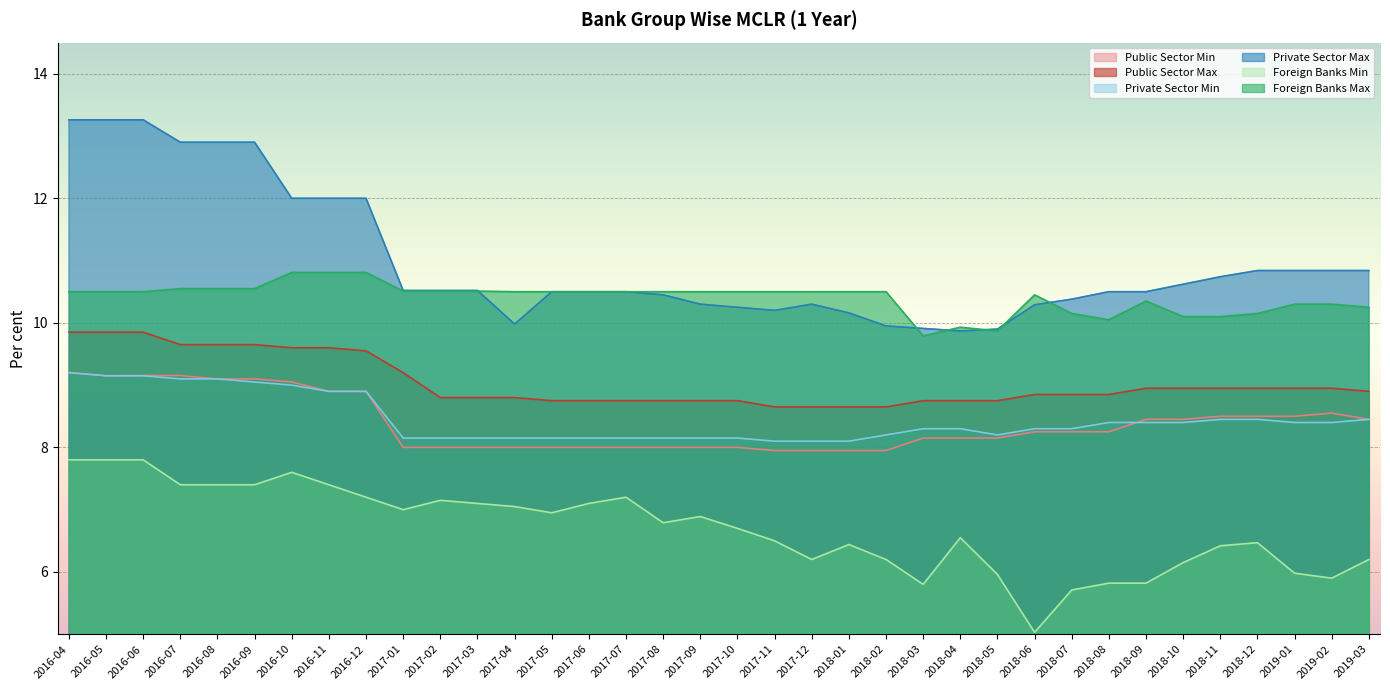

Reading right to left, list all the values displayed in this chart.

Public Sector Min: 2019-03=8.4	2019-02=8.6	2019-01=8.5	2018-12=8.5	2018-11=8.5	2018-10=8.4	2018-09=8.4	2018-08=8.2	2018-07=8.2	2018-06=8.2	2018-05=8.2	2018-04=8.2	2018-03=8.2	2018-02=8.0	2018-01=8.0	2017-12=8.0	2017-11=8.0	2017-10=8.0	2017-09=8.0	2017-08=8.0	2017-07=8.0	2017-06=8.0	2017-05=8.0	2017-04=8.0	2017-03=8.0	2017-02=8.0	2017-01=8.0	2016-12=8.9	2016-11=8.9	2016-10=9.1	2016-09=9.1	2016-08=9.1	2016-07=9.2	2016-06=9.2	2016-05=9.2	2016-04=9.2
Public Sector Max: 2019-03=8.9	2019-02=8.9	2019-01=8.9	2018-12=8.9	2018-11=8.9	2018-10=8.9	2018-09=8.9	2018-08=8.8	2018-07=8.8	2018-06=8.8	2018-05=8.8	2018-04=8.8	2018-03=8.8	2018-02=8.7	2018-01=8.7	2017-12=8.7	2017-11=8.7	2017-10=8.8	2017-09=8.8	2017-08=8.8	2017-07=8.8	2017-06=8.8	2017-05=8.8	2017-04=8.8	2017-03=8.8	2017-02=8.8	2017-01=9.2	2016-12=9.6	2016-11=9.6	2016-10=9.6	2016-09=9.7	2016-08=9.7	2016-07=9.7	2016-06=9.8	2016-05=9.8	2016-04=9.8
Private Sector Min: 2019-03=8.4	2019-02=8.4	2019-01=8.4	2018-12=8.4	2018-11=8.4	2018-10=8.4	2018-09=8.4	2018-08=8.4	2018-07=8.3	2018-06=8.3	2018-05=8.2	2018-04=8.3	2018-03=8.3	2018-02=8.2	2018-01=8.1	2017-12=8.1	2017-11=8.1	2017-10=8.2	2017-09=8.2	2017-08=8.2	2017-07=8.2	2017-06=8.2	2017-05=8.2	2017-04=8.2	2017-03=8.2	2017-02=8.2	2017-01=8.2	2016-12=8.9	2016-11=8.9	2016-10=9.0	2016-09=9.1	2016-08=9.1	2016-07=9.1	2016-06=9.2	2016-05=9.2	2016-04=9.2
Private Sector Max: 2019-03=10.8	2019-02=10.8	2019-01=10.8	2018-12=10.8	2018-11=10.7	2018-10=10.6	2018-09=10.5	2018-08=10.5	2018-07=10.4	2018-06=10.3	2018-05=9.9	2018-04=9.9	2018-03=9.9	2018-02=9.9	2018-01=10.2	2017-12=10.3	2017-11=10.2	2017-10=10.2	2017-09=10.3	2017-08=10.4	2017-07=10.5	2017-06=10.5	2017-05=10.5	2017-04=10.0	2017-03=10.5	2017-02=10.5	2017-01=10.5	2016-12=12.0	2016-11=12.0	2016-10=12.0	2016-09=12.9	2016-08=12.9	2016-07=12.9	2016-06=13.3	2016-05=13.3	2016-04=13.3
Foreign Banks Min: 2019-03=6.2	2019-02=5.9	2019-01=6.0	2018-12=6.5	2018-11=6.4	2018-10=6.2	2018-09=5.8	2018-08=5.8	2018-07=5.7	2018-06=5.0	2018-05=6.0	2018-04=6.5	2018-03=5.8	2018-02=6.2	2018-01=6.4	2017-12=6.2	2017-11=6.5	2017-10=6.7	2017-09=6.9	2017-08=6.8	2017-07=7.2	2017-06=7.1	2017-05=7.0	2017-04=7.0	2017-03=7.1	2017-02=7.2	2017-01=7.0	2016-12=7.2	2016-11=7.4	2016-10=7.6	2016-09=7.4	2016-08=7.4	2016-07=7.4	2016-06=7.8	2016-05=7.8	2016-04=7.8
Foreign Banks Max: 2019-03=10.2	2019-02=10.3	2019-01=10.3	2018-12=10.2	2018-11=10.1	2018-10=10.1	2018-09=10.3	2018-08=10.1	2018-07=10.2	2018-06=10.4	2018-05=9.9	2018-04=9.9	2018-03=9.8	2018-02=10.5	2018-01=10.5	2017-12=10.5	2017-11=10.5	2017-10=10.5	2017-09=10.5	2017-08=10.5	2017-07=10.5	2017-06=10.5	2017-05=10.5	2017-04=10.5	2017-03=10.5	2017-02=10.5	2017-01=10.5	2016-12=10.8	2016-11=10.8	2016-10=10.8	2016-09=10.6	2016-08=10.6	2016-07=10.6	2016-06=10.5	2016-05=10.5	2016-04=10.5